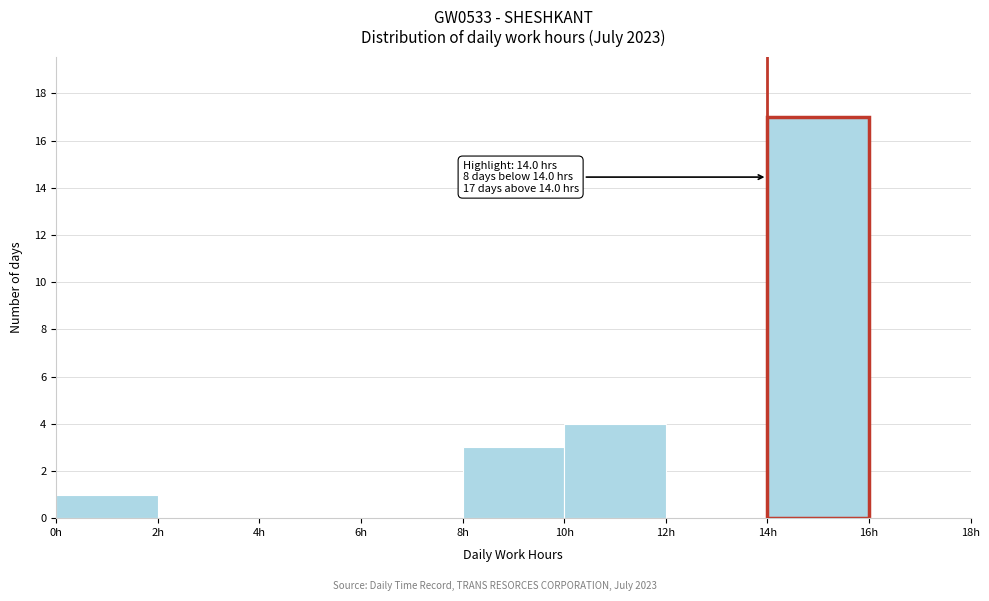

Which range on the x-axis has the tallest bar?

14 to 16